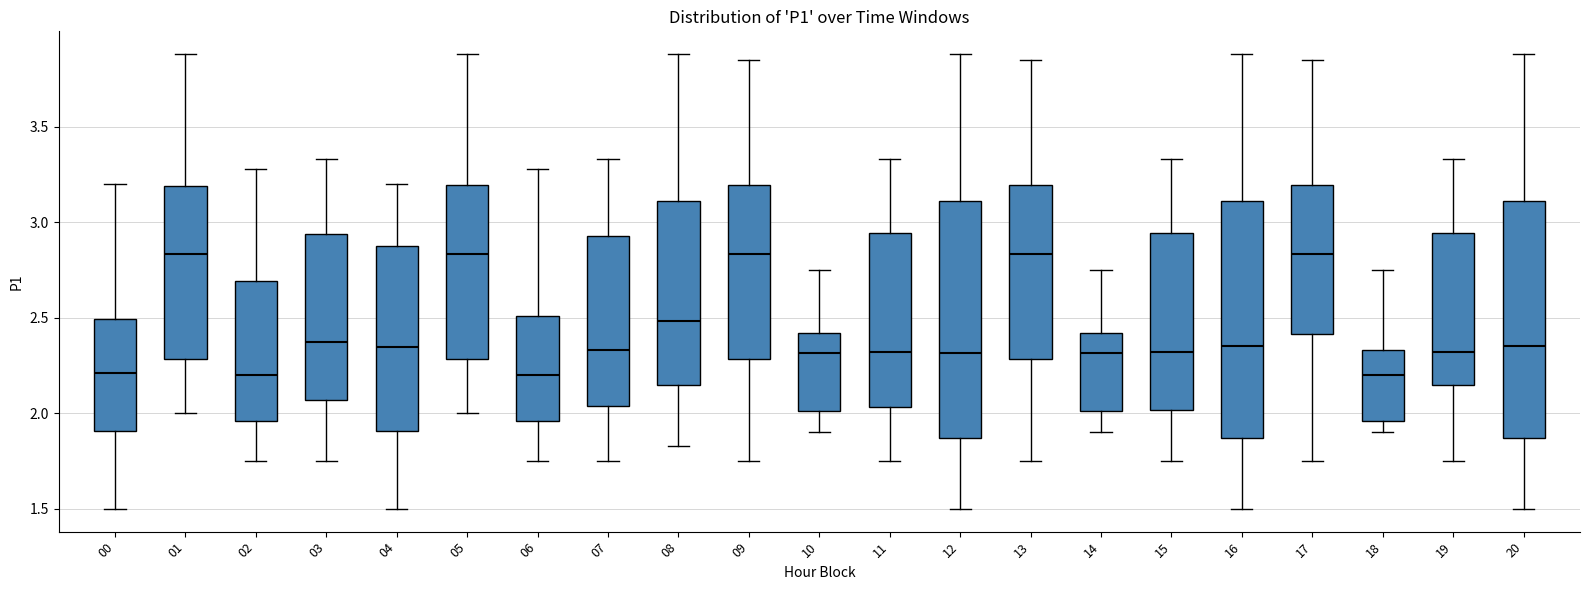

Reading left to right, transcribe this box plot: for each box, give where its median line is, the range the box spans, and where its two whiskers end, as read against the y-axis. The values are not printed on the chart, so give them approximately, as read against the axis.

00: median 2.20, box 1.90 to 2.50, whiskers 1.50 to 3.20
01: median 2.85, box 2.30 to 3.20, whiskers 2.00 to 3.90
02: median 2.20, box 1.95 to 2.70, whiskers 1.75 to 3.30
03: median 2.40, box 2.05 to 2.95, whiskers 1.75 to 3.35
04: median 2.35, box 1.90 to 2.90, whiskers 1.50 to 3.20
05: median 2.85, box 2.30 to 3.20, whiskers 2.00 to 3.90
06: median 2.20, box 1.95 to 2.50, whiskers 1.75 to 3.30
07: median 2.35, box 2.05 to 2.95, whiskers 1.75 to 3.35
08: median 2.50, box 2.15 to 3.10, whiskers 1.85 to 3.90
09: median 2.85, box 2.30 to 3.20, whiskers 1.75 to 3.85
10: median 2.30, box 2.00 to 2.40, whiskers 1.90 to 2.75
11: median 2.30, box 2.05 to 2.95, whiskers 1.75 to 3.35
12: median 2.30, box 1.85 to 3.10, whiskers 1.50 to 3.90
13: median 2.85, box 2.30 to 3.20, whiskers 1.75 to 3.85
14: median 2.30, box 2.00 to 2.40, whiskers 1.90 to 2.75
15: median 2.30, box 2.00 to 2.95, whiskers 1.75 to 3.35
16: median 2.35, box 1.85 to 3.10, whiskers 1.50 to 3.90
17: median 2.85, box 2.40 to 3.20, whiskers 1.75 to 3.85
18: median 2.20, box 1.95 to 2.35, whiskers 1.90 to 2.75
19: median 2.30, box 2.15 to 2.95, whiskers 1.75 to 3.35
20: median 2.35, box 1.85 to 3.10, whiskers 1.50 to 3.90